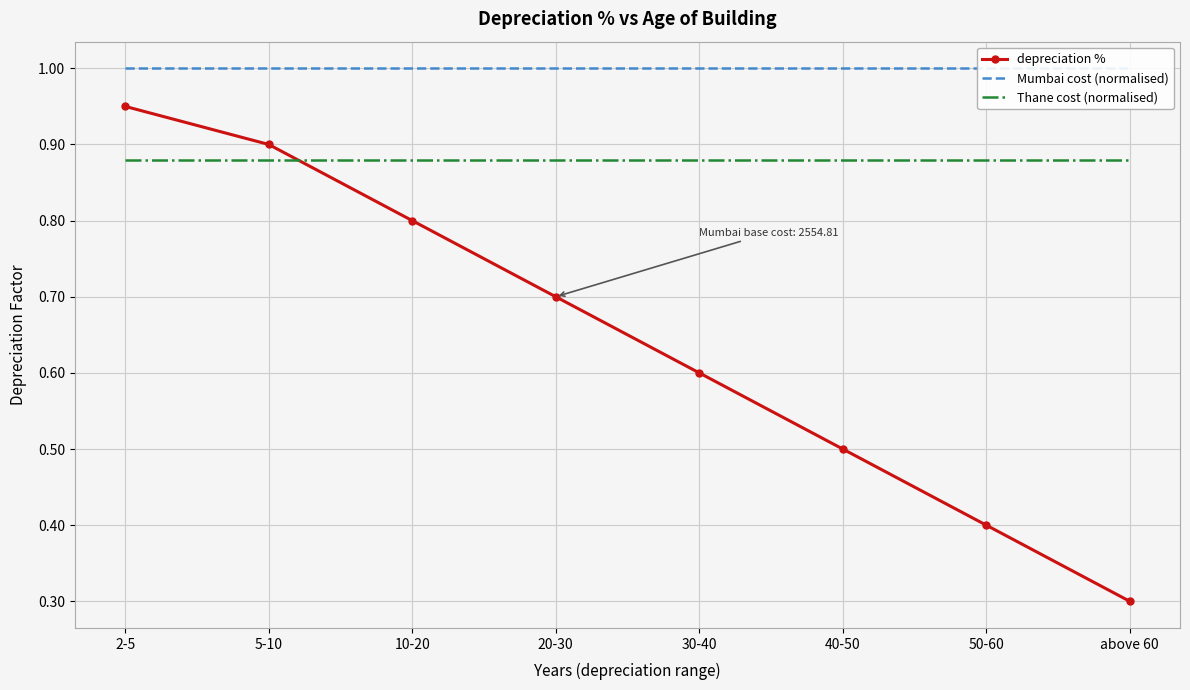

What is the label of the 8th point from the left?

above 60